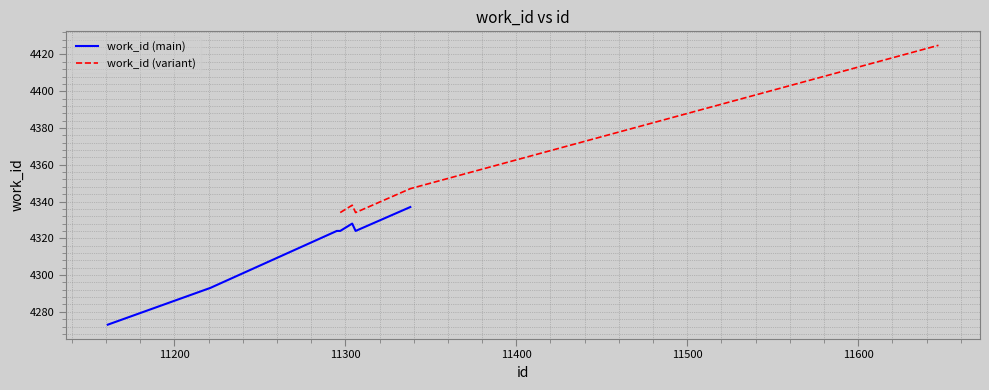

At which category does the chart reach its peak across all series?

11647